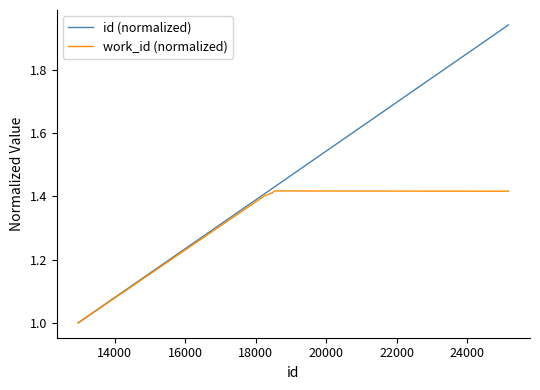

Which series has the largest total across all categories?

id (normalized)